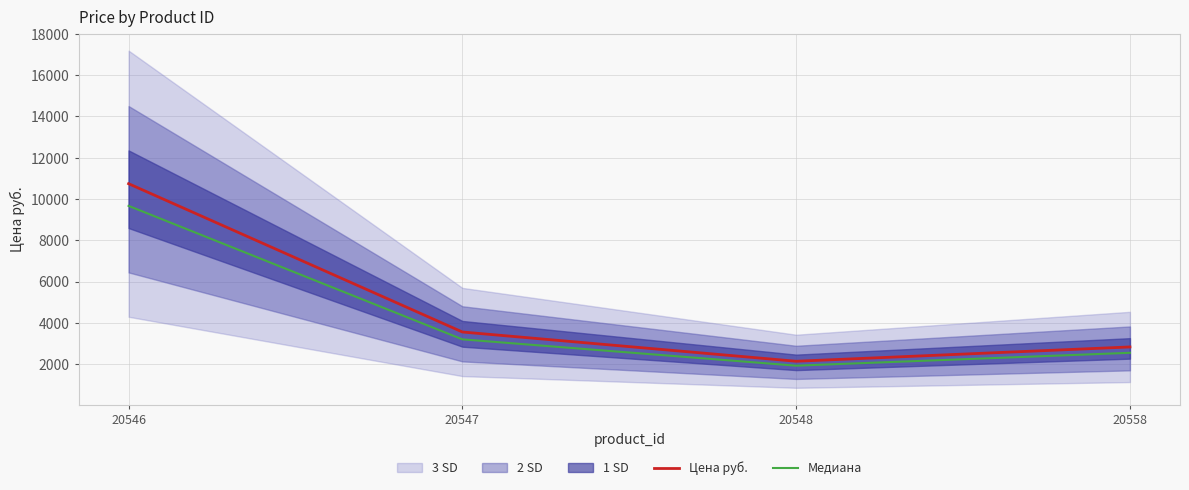

The Медиана series shows 907.2 at 20558. True or false?

False